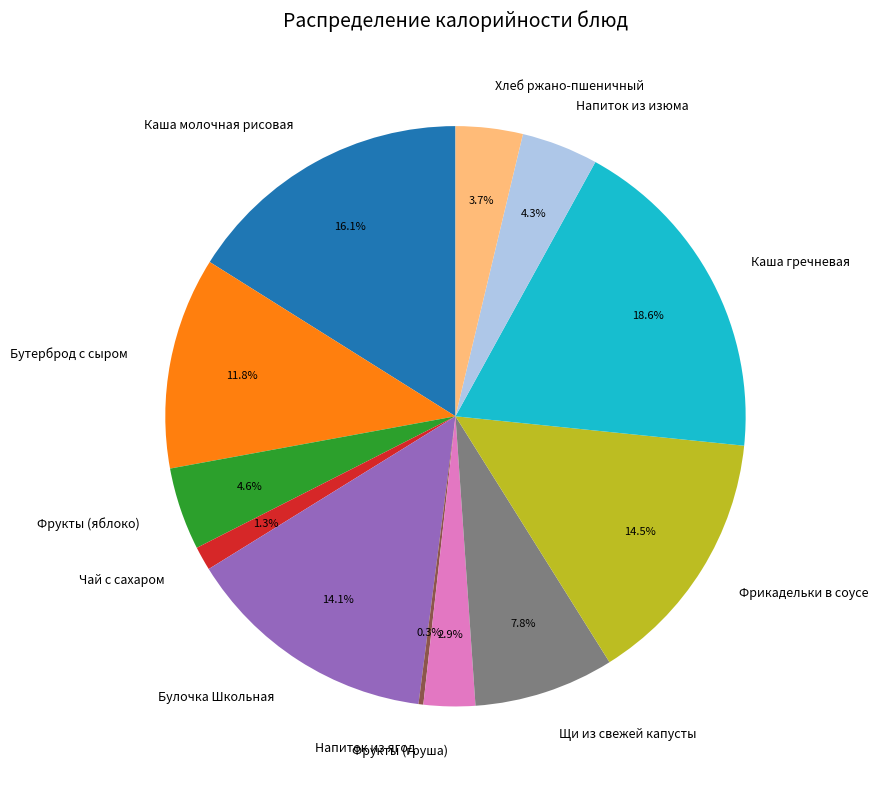

Between Хлеб ржано-пшеничный and Каша молочная рисовая, which is larger?

Каша молочная рисовая